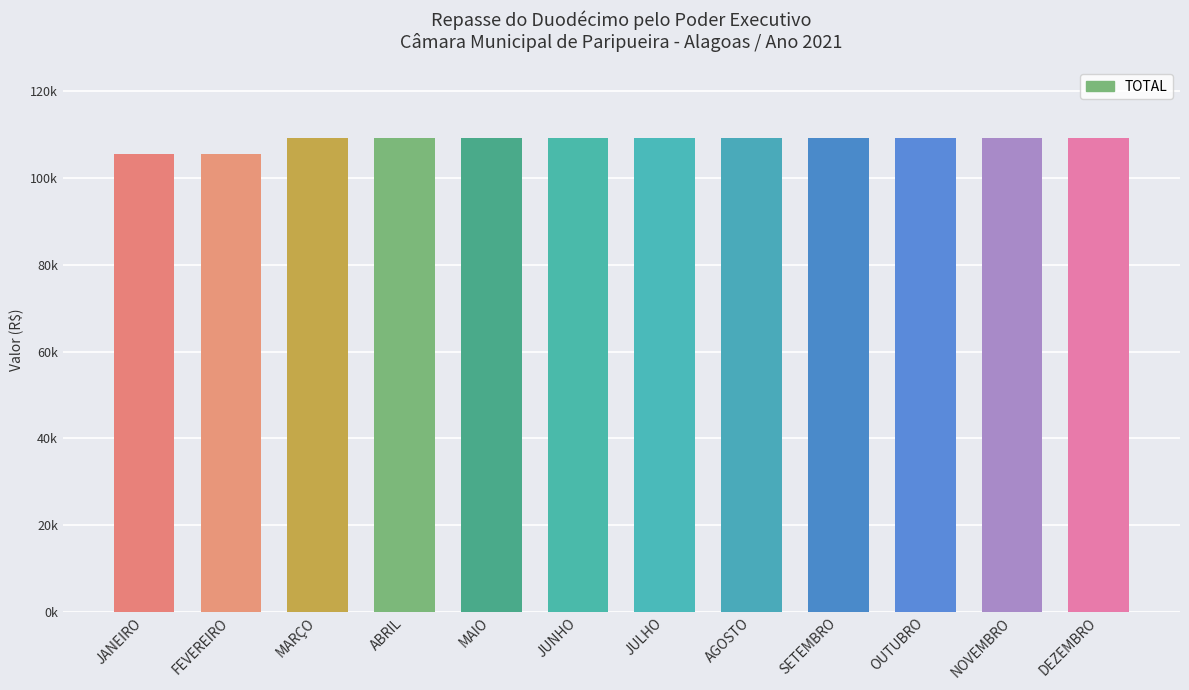

Are the bars horizontal?

No